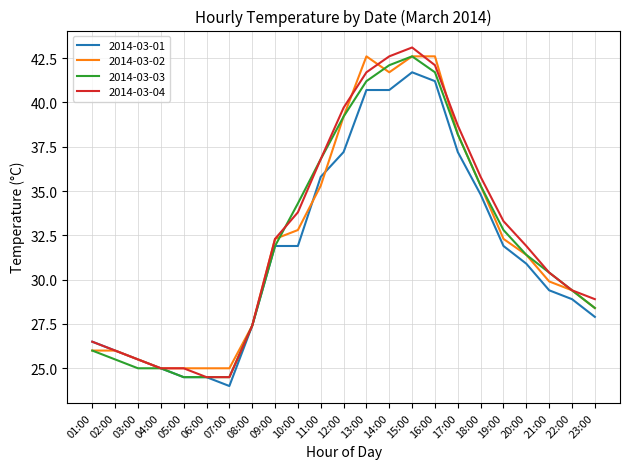

At how many categories does at least one series exceed 40?

4